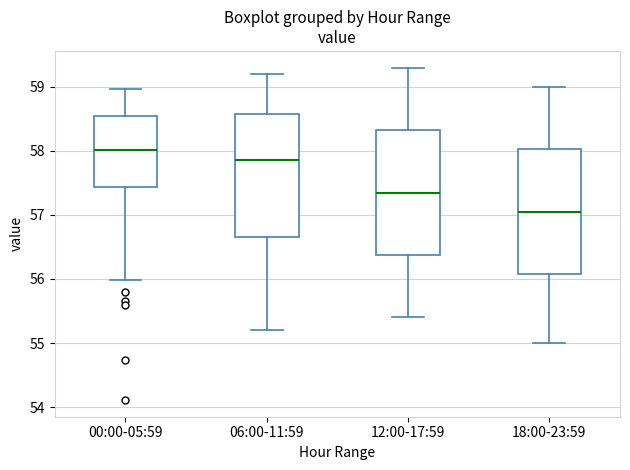

Which box's median line is the lowest?

18:00-23:59